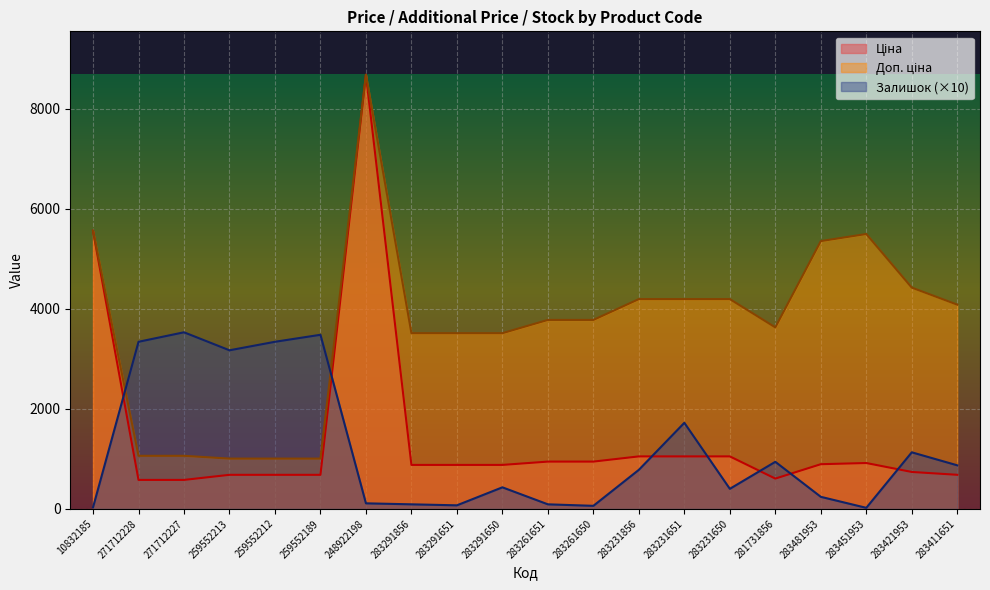

At which category does the chart reach its peak across all series?

248922198